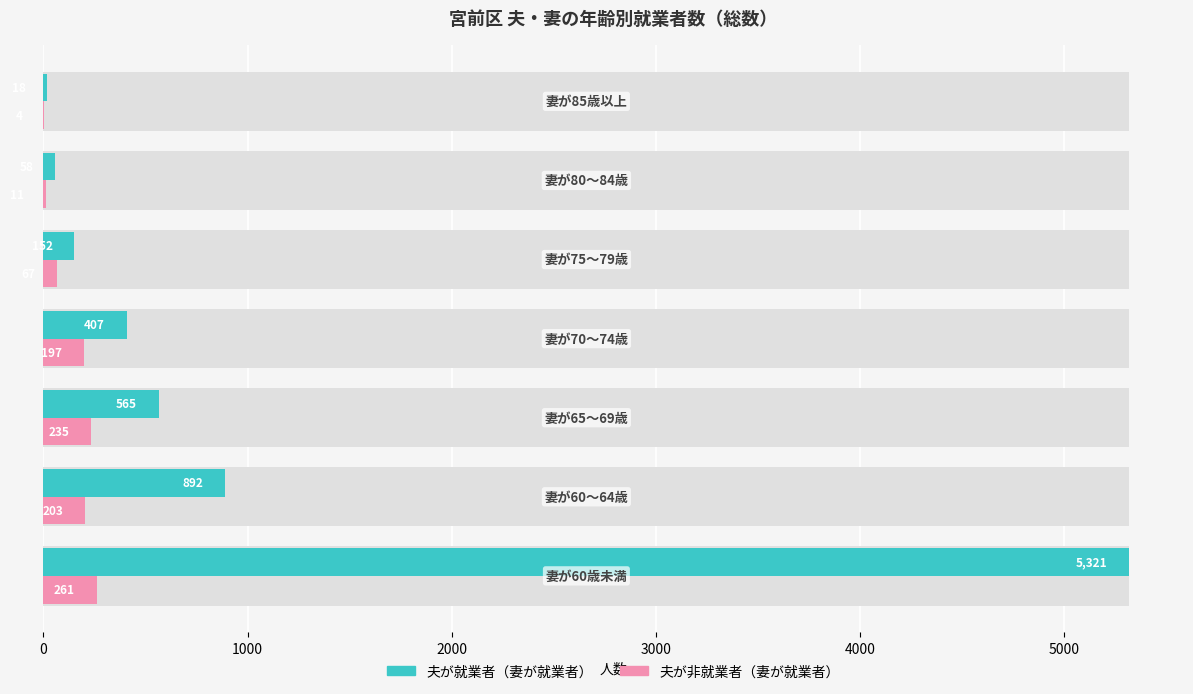

Which series has the largest range (max minus min)?

夫が就業者（妻が就業者）